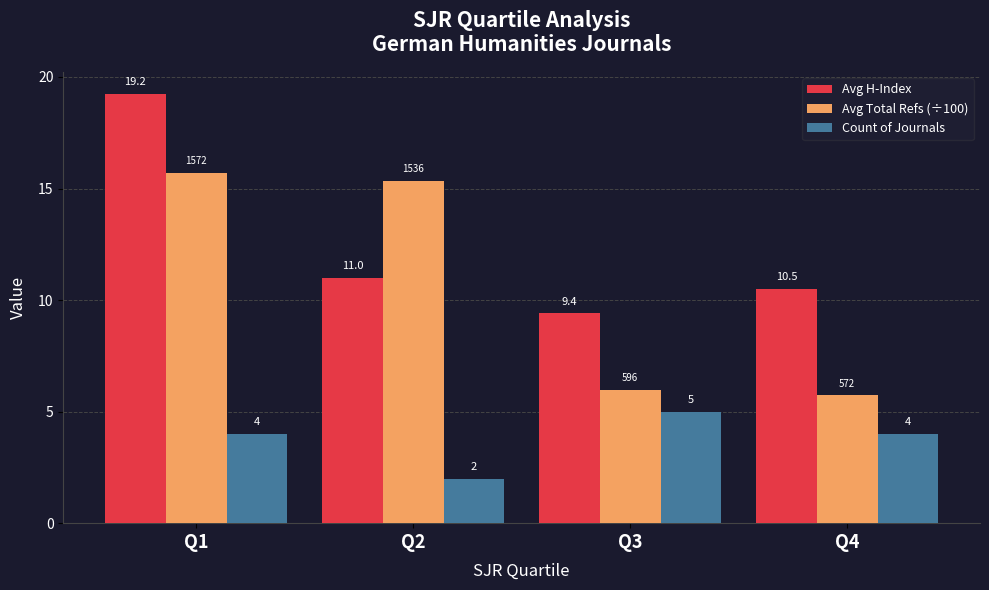

What value does the Avg Total Refs (÷100) series have at Q2?

15.4